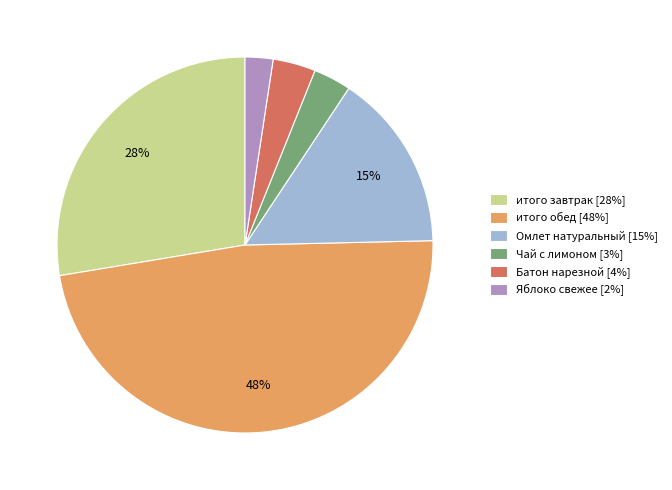

To the nearest percent, what is the average slice percentage?

17%